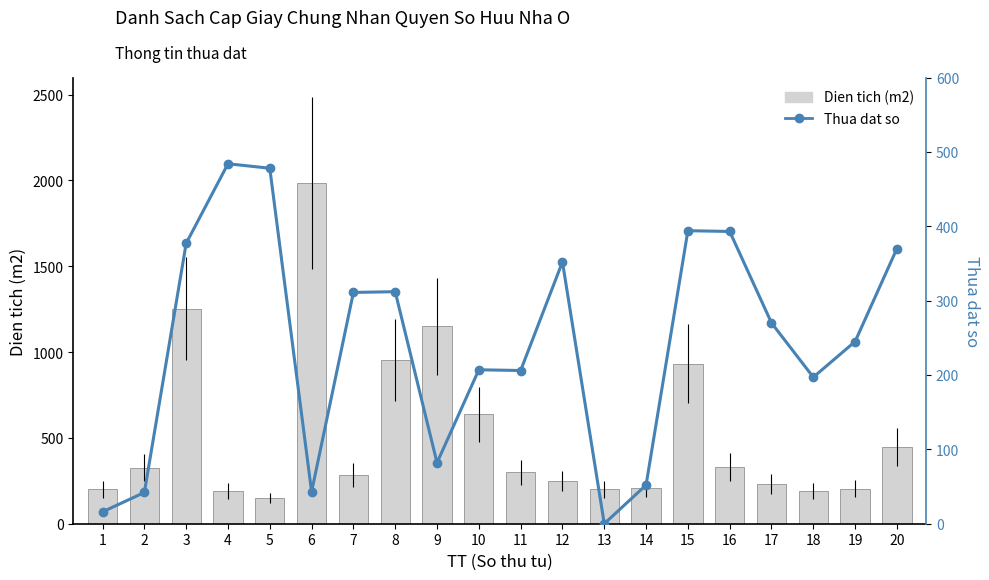

Which category has the highest value in the Thua dat so series?

4